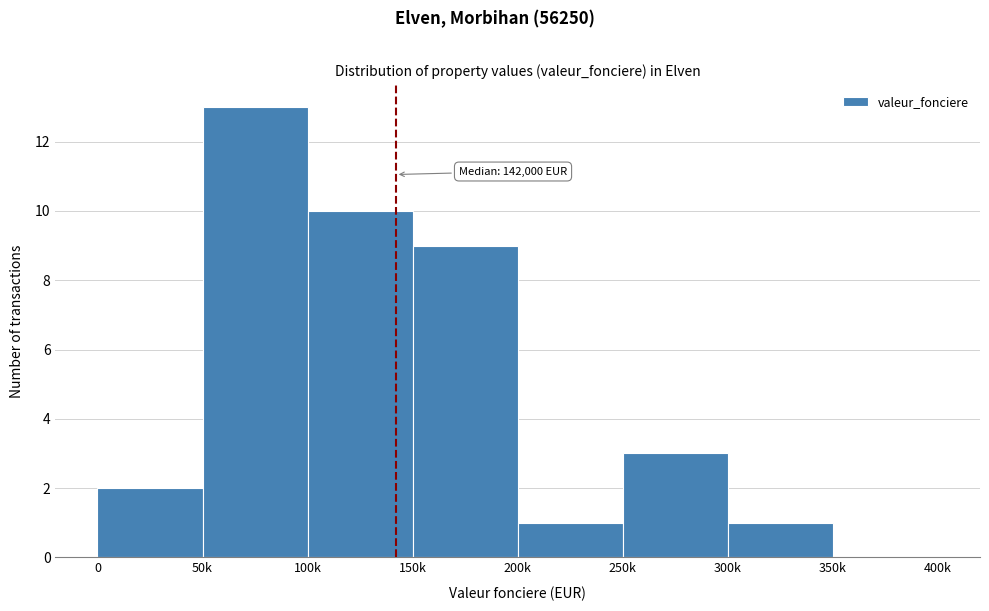

Reading right to left, extract all data points from this chart.

350k=0	300k=1	250k=3	200k=1	150k=9	100k=10	50k=13	0=2